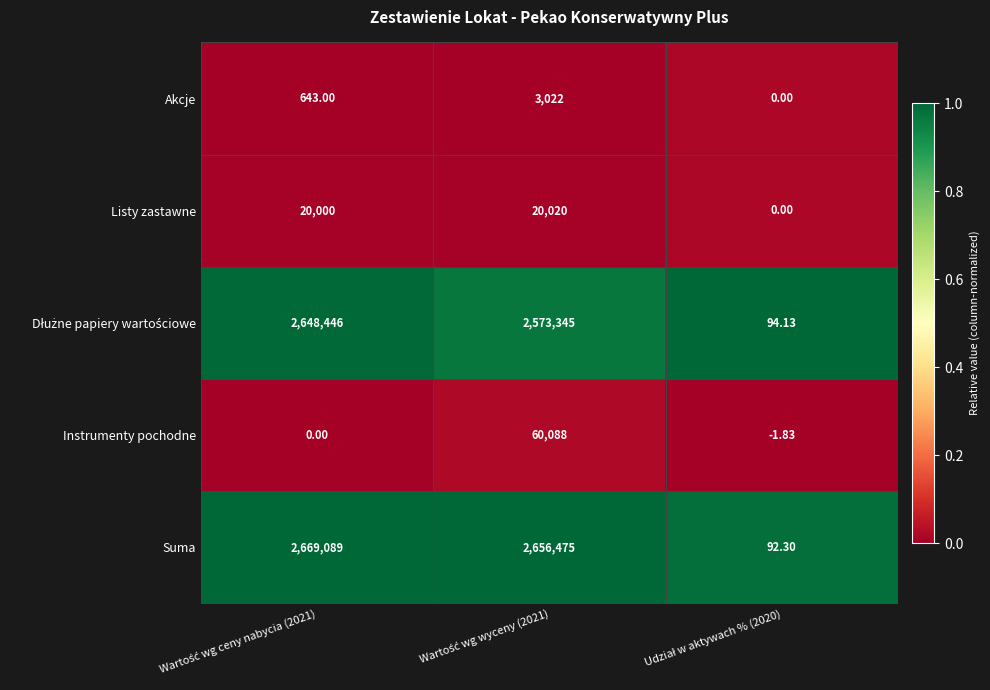

Which series has the widest spread of values?

Suma